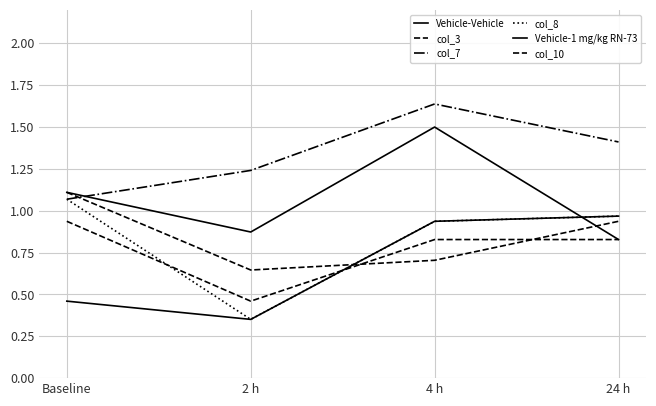

Between which two adjacent categories do col_3 and col_10 first intersect?

2 h and 4 h